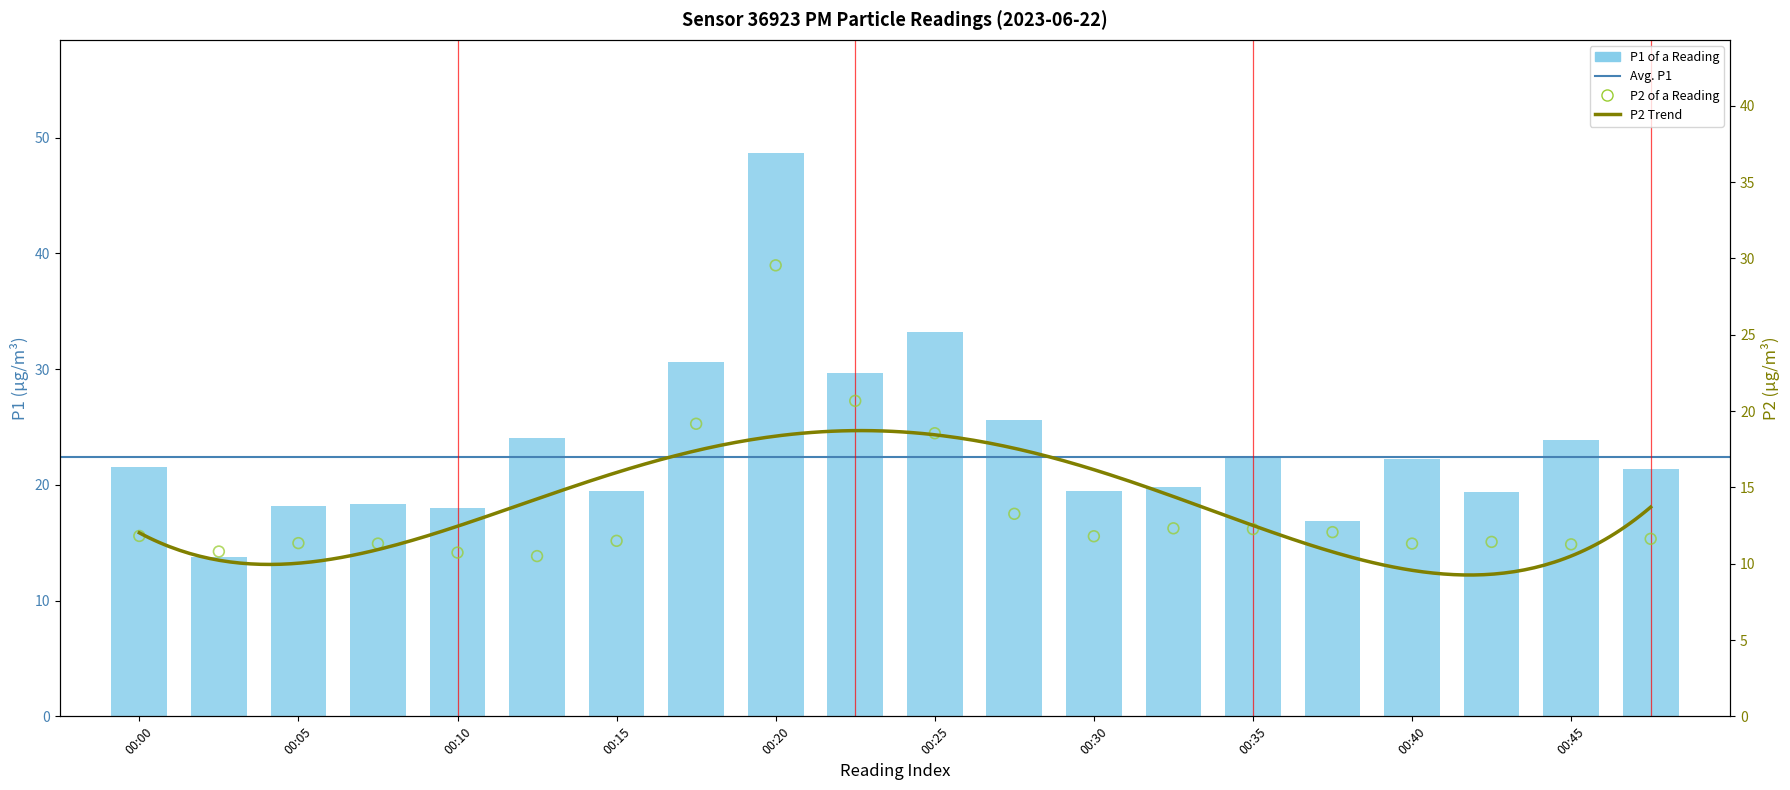

Which series reaches the minimum Y coordinate?

P2